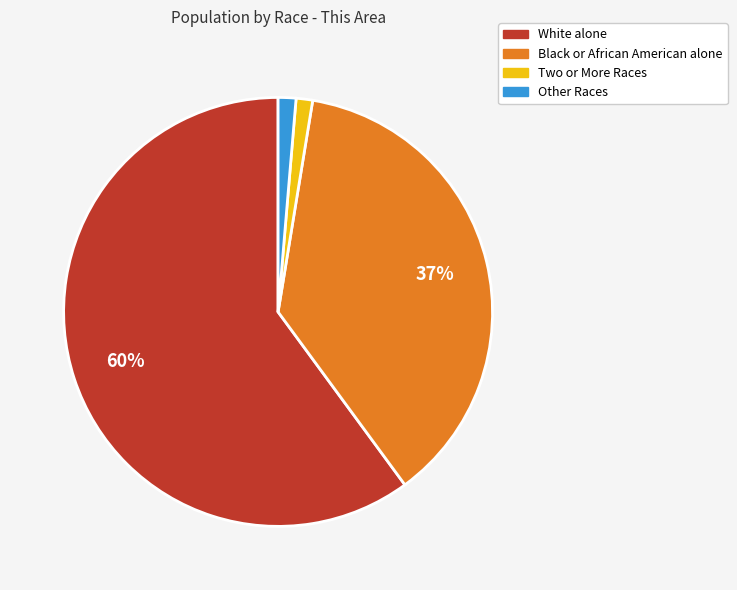

Combined, do White alone and Two or More Races account for over 50%?

Yes